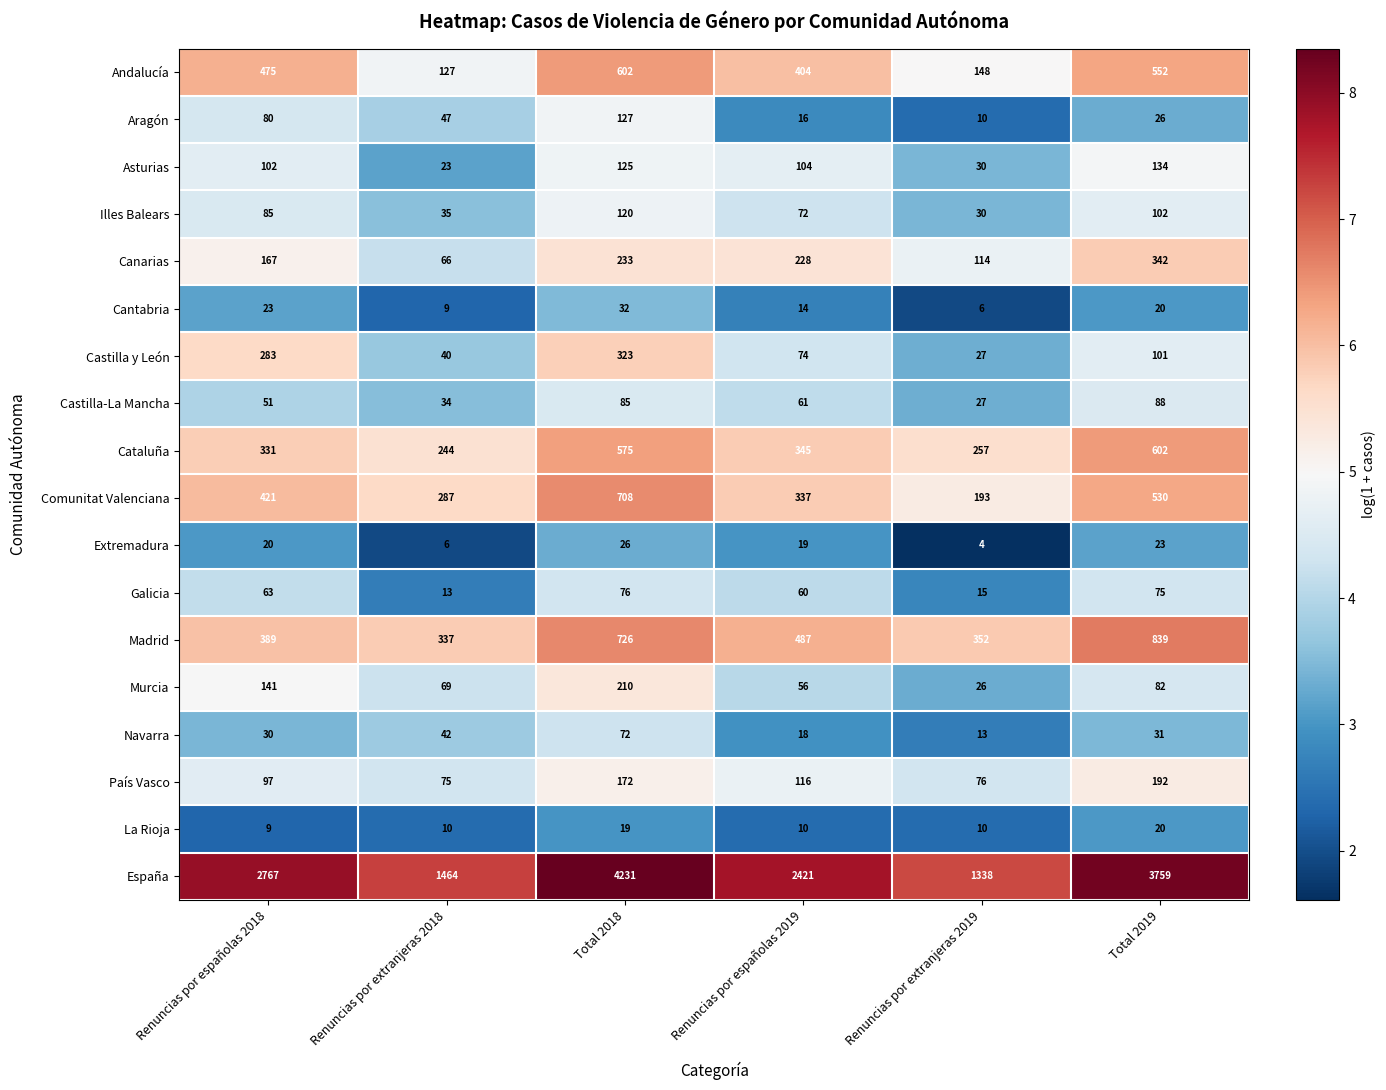

Rank the series at Renuncias por españolas 2019 from highest to lowest value.

España, Madrid, Andalucía, Cataluña, Comunitat Valenciana, Canarias, País Vasco, Asturias, Castilla y León, Illes Balears, Castilla-La Mancha, Galicia, Murcia, Extremadura, Navarra, Aragón, Cantabria, La Rioja